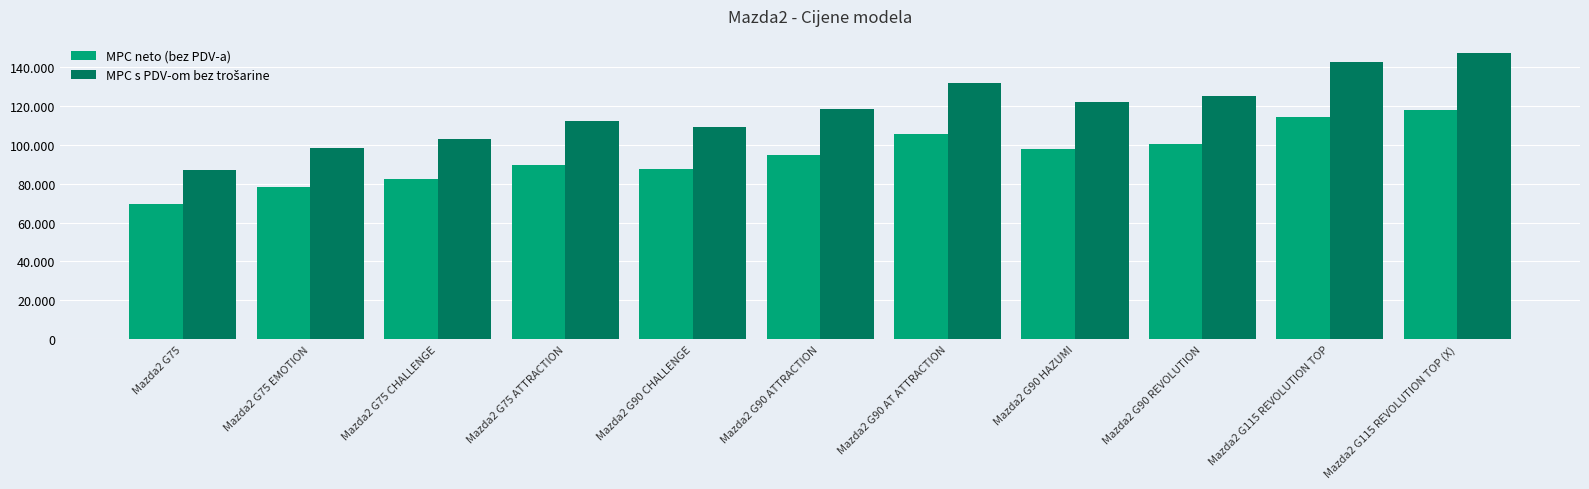

Are the bars grouped side by side (vs. stacked)?

Yes